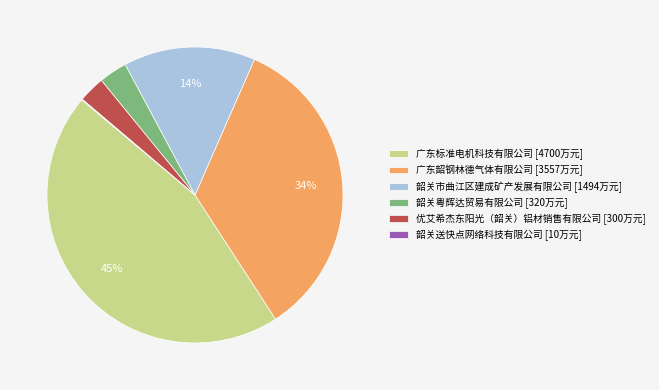

Is there any slice that represents more than half of the pie?

No